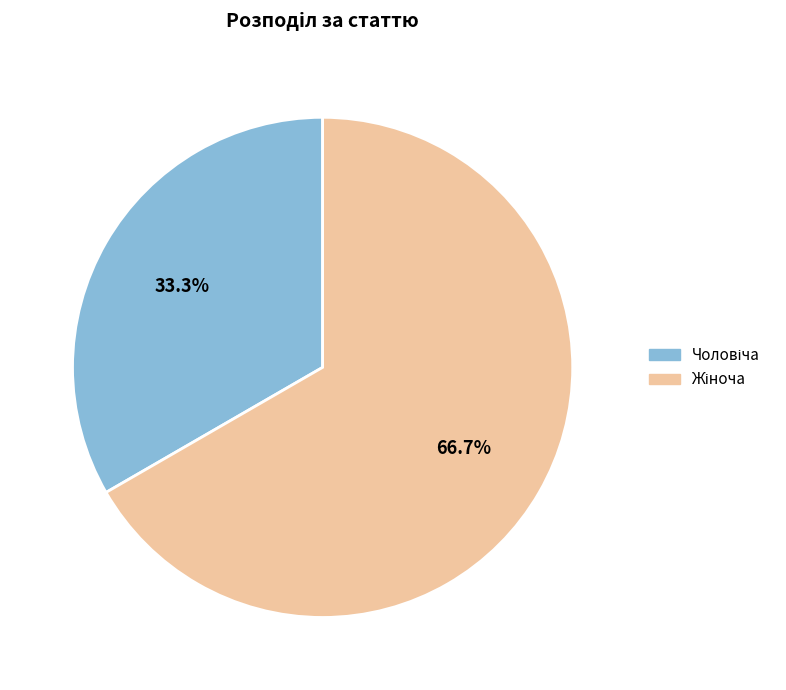

Is there any slice that represents more than half of the pie?

Yes